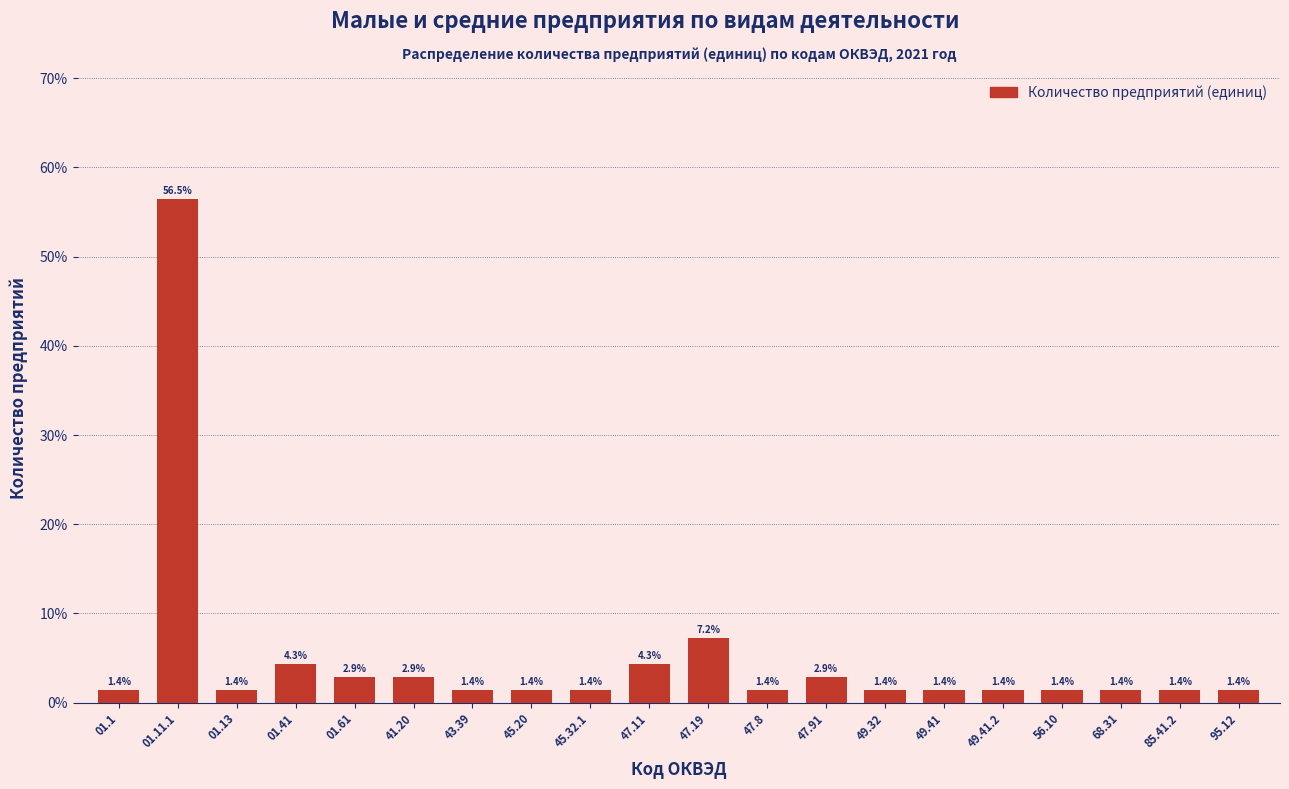

Reading left to right, extract all data points from this chart.

01.1=1.4	01.11.1=56.5	01.13=1.4	01.41=4.3	01.61=2.9	41.20=2.9	43.39=1.4	45.20=1.4	45.32.1=1.4	47.11=4.3	47.19=7.2	47.8=1.4	47.91=2.9	49.32=1.4	49.41=1.4	49.41.2=1.4	56.10=1.4	68.31=1.4	85.41.2=1.4	95.12=1.4